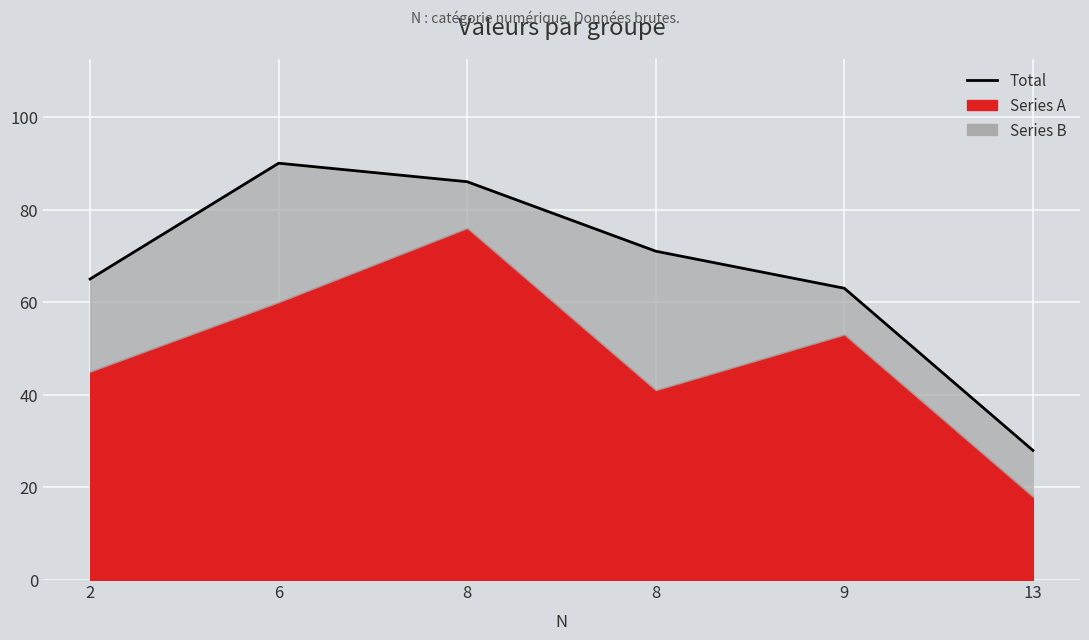

Reading right to left, extract all data points from this chart.

13=28	9=63	8=71	8=86	6=90	2=65